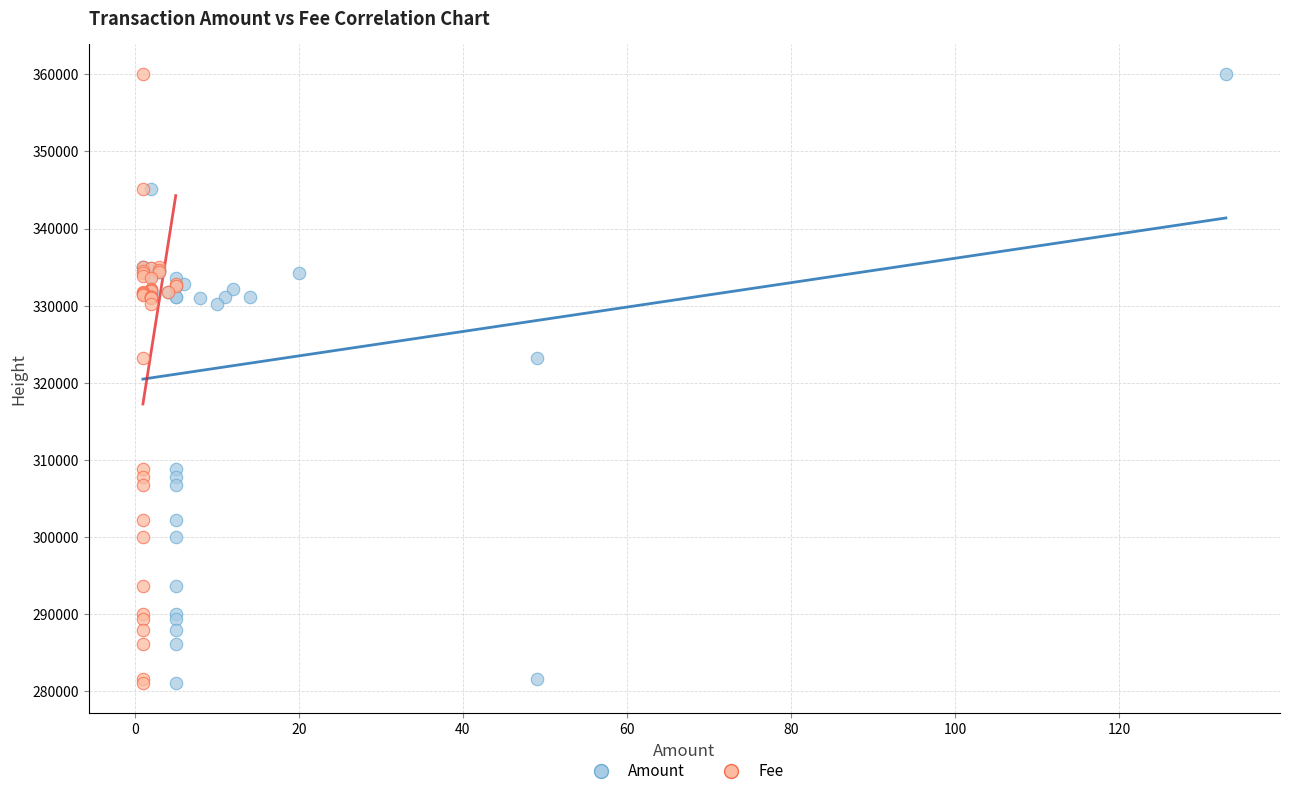

What are all the series names shown in the legend?

Amount, Fee